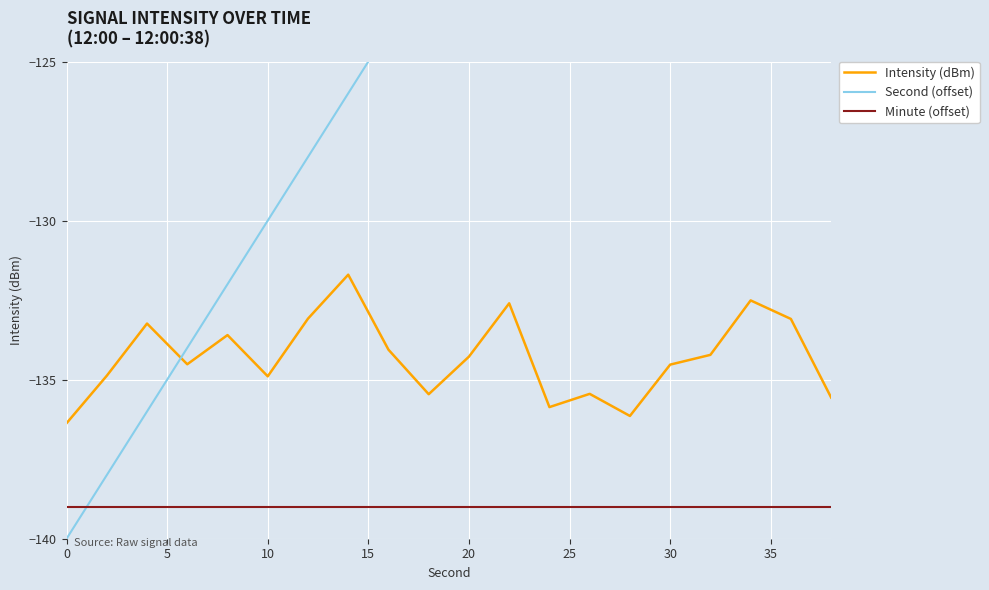

True or false: Intensity (dBm) and Minute (offset) intersect in this chart.

False